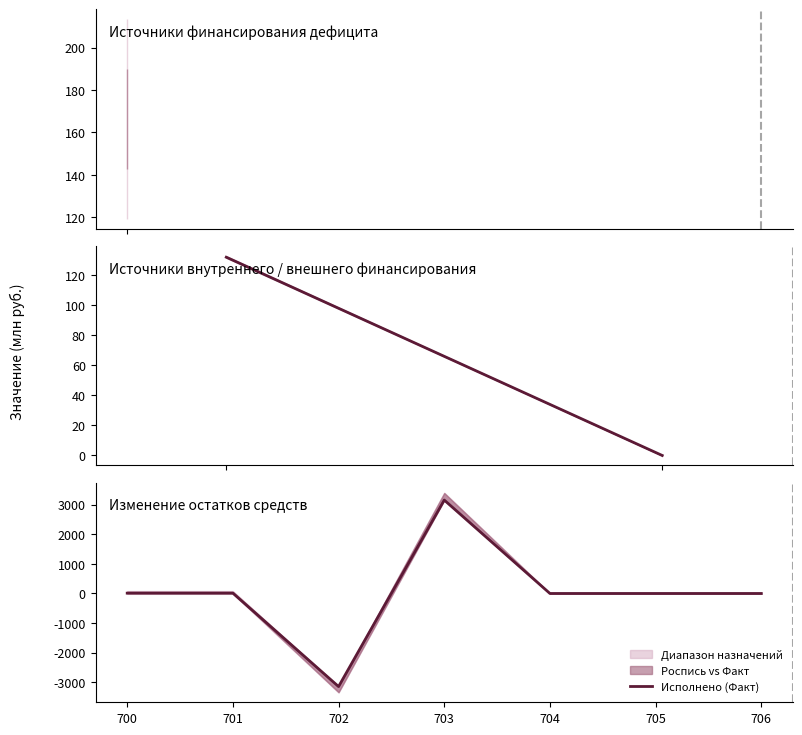

How many values are above zero?

3